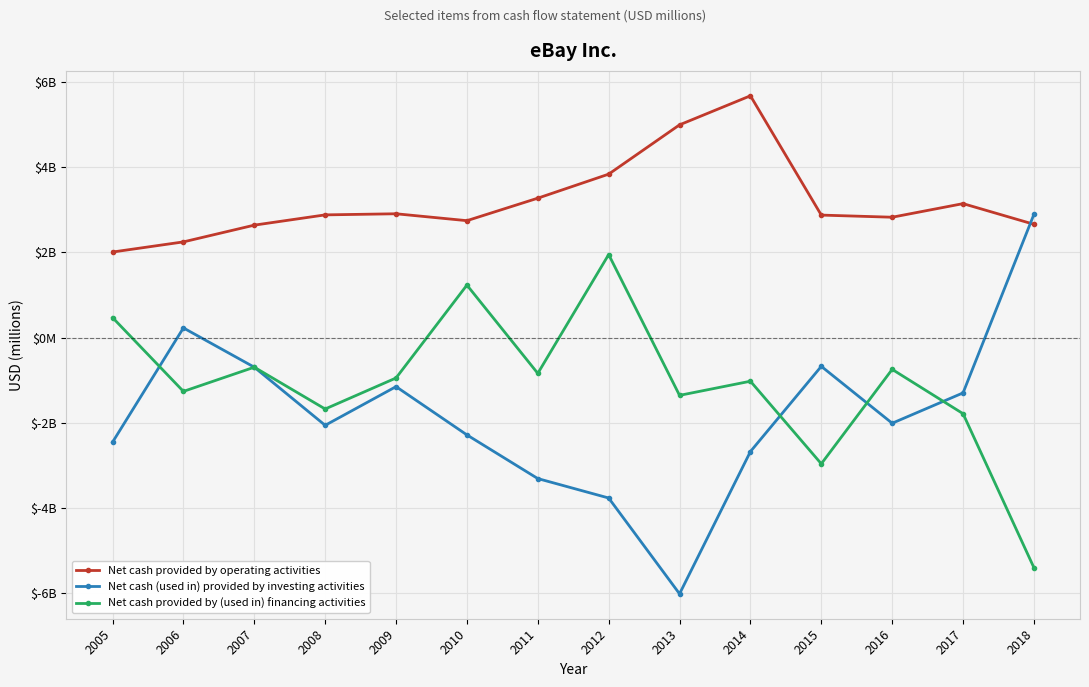

What is the difference between the maximum and minimum values in the Net cash provided by operating activities series?

3667